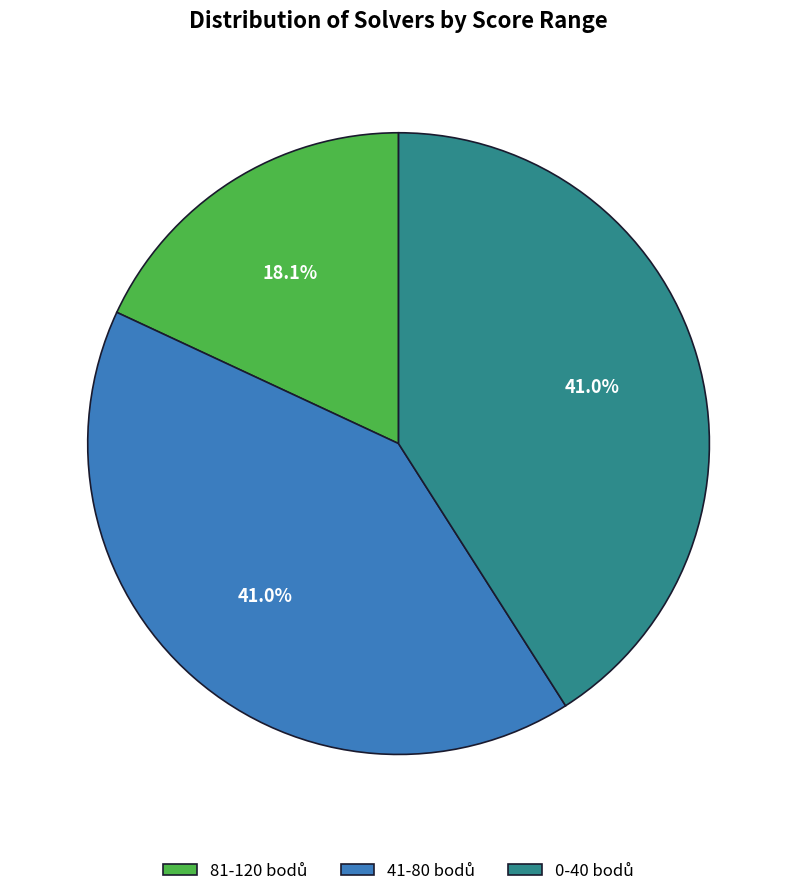

Does any single category account for the majority?

No